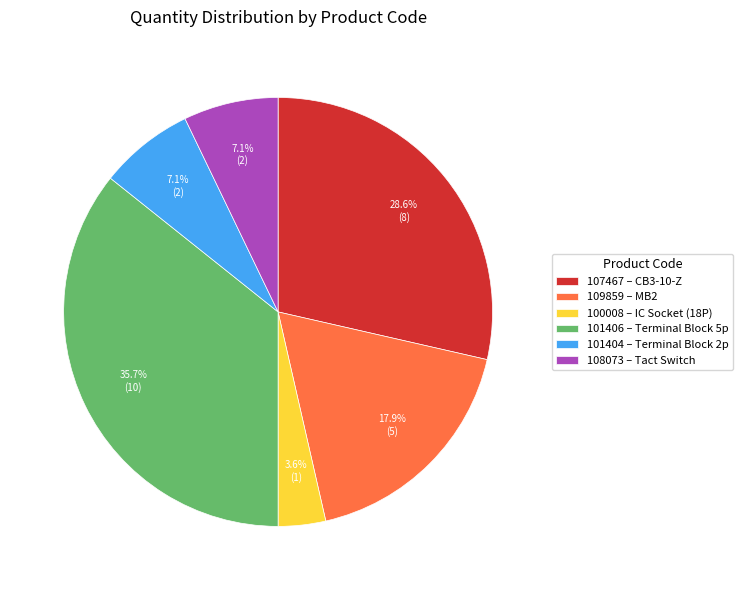

What portion of the pie excludes 107467 – CB3-10-Z?

71.4%